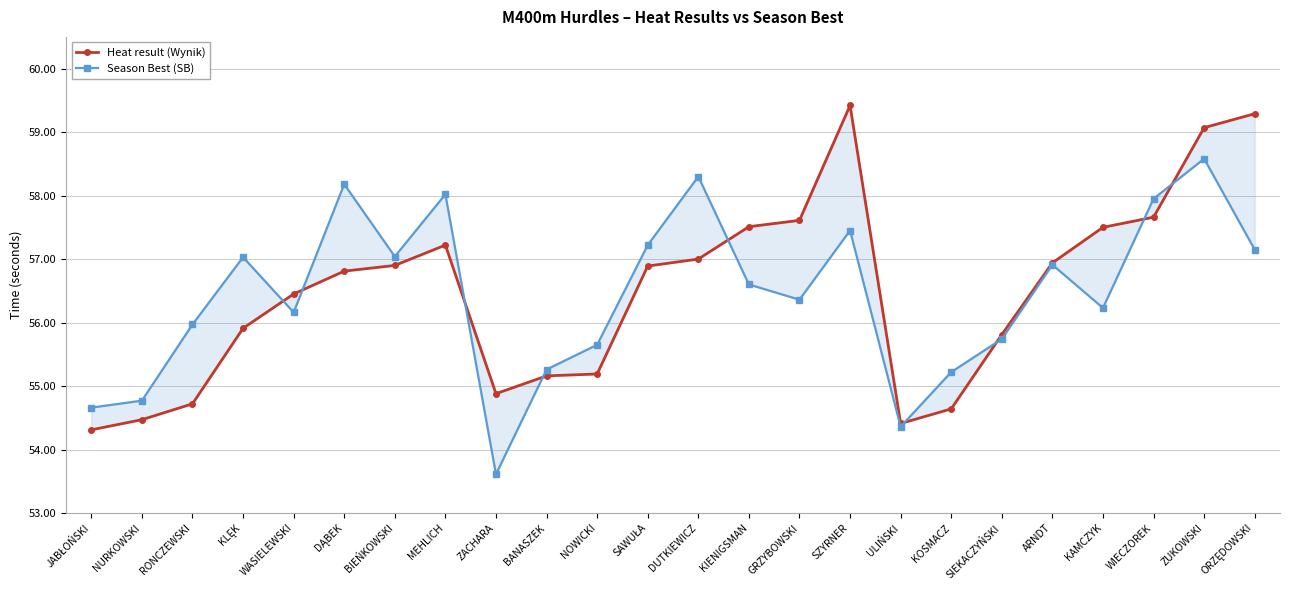

True or false: Season Best (SB) has more than 0 interior local peaks.

True